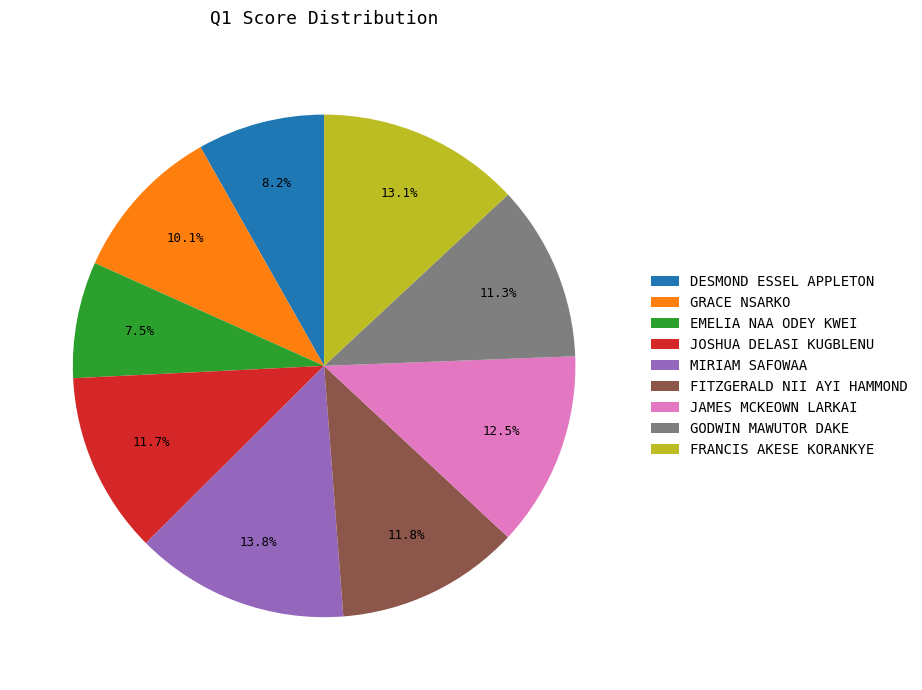

What is the ratio of the value at EMELIA NAA ODEY KWEI to the value at JOSHUA DELASI KUGBLENU?

0.6